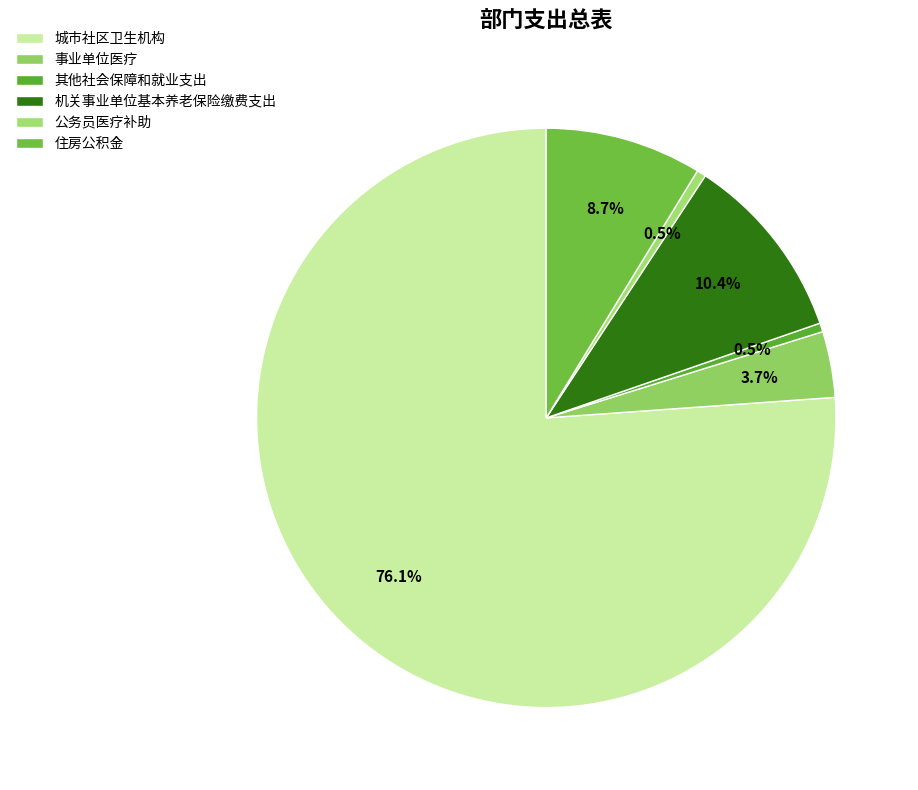

To the nearest percent, what is the combined percentage of 事业单位医疗 and 城市社区卫生机构?

80%